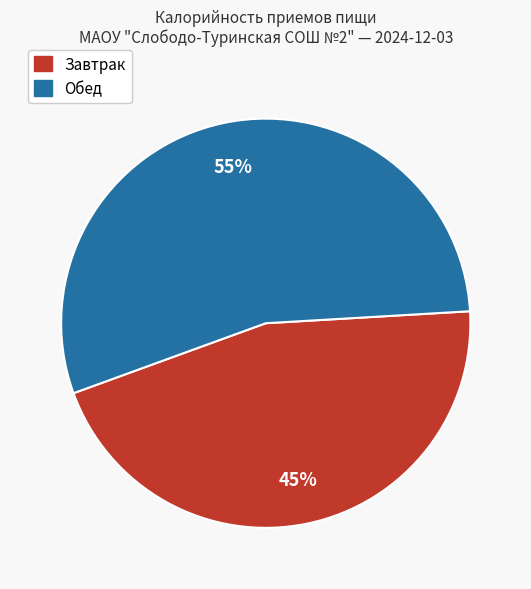

Does any single category account for the majority?

Yes